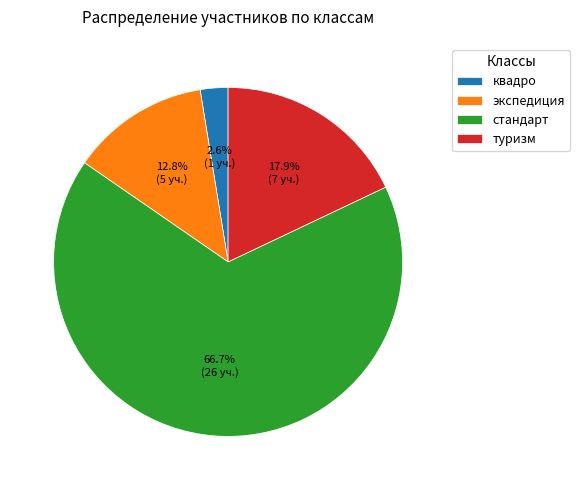

Do стандарт and квадро together represent more than half of the pie?

Yes